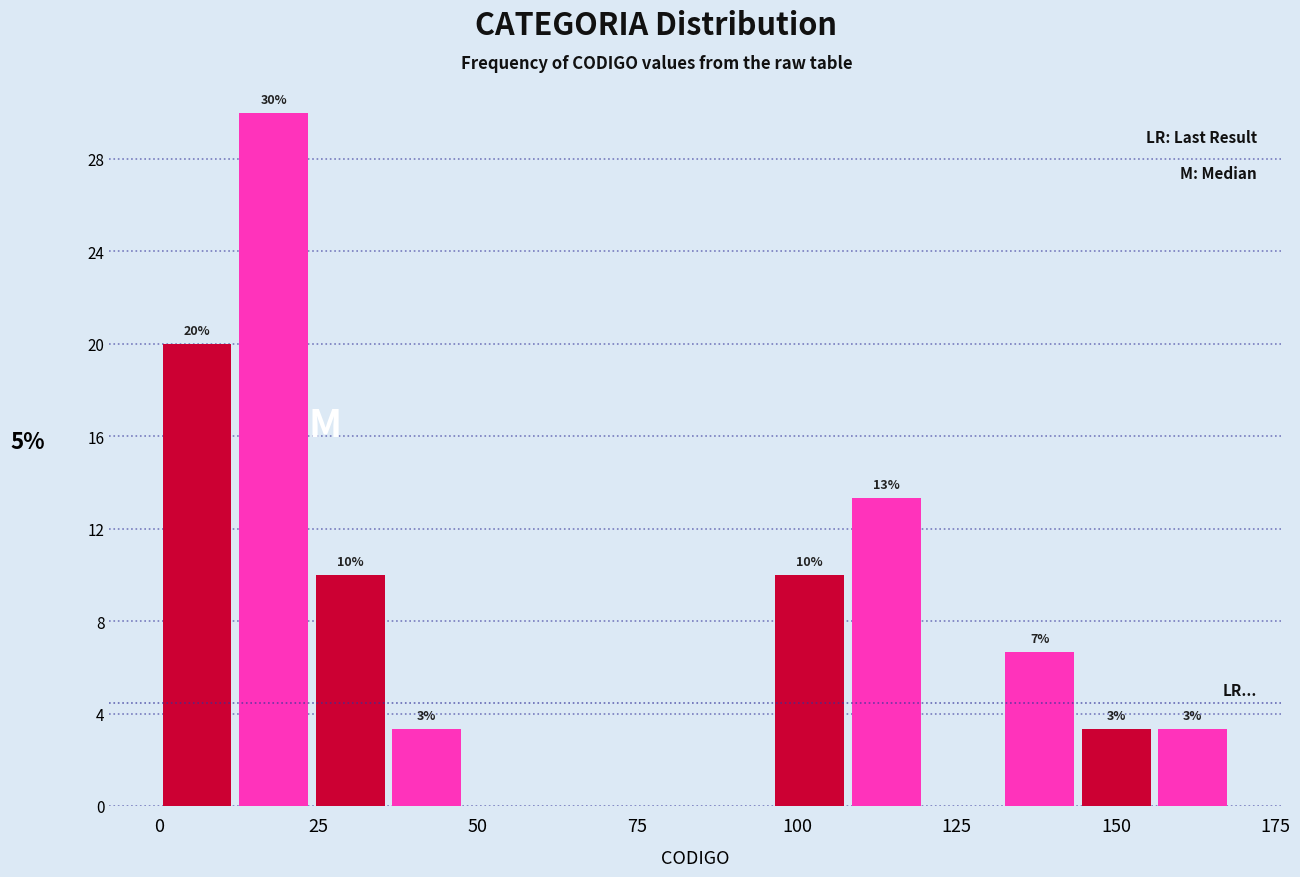

Read against the x-axis, roughly where is the centre of the tallest bar?

20